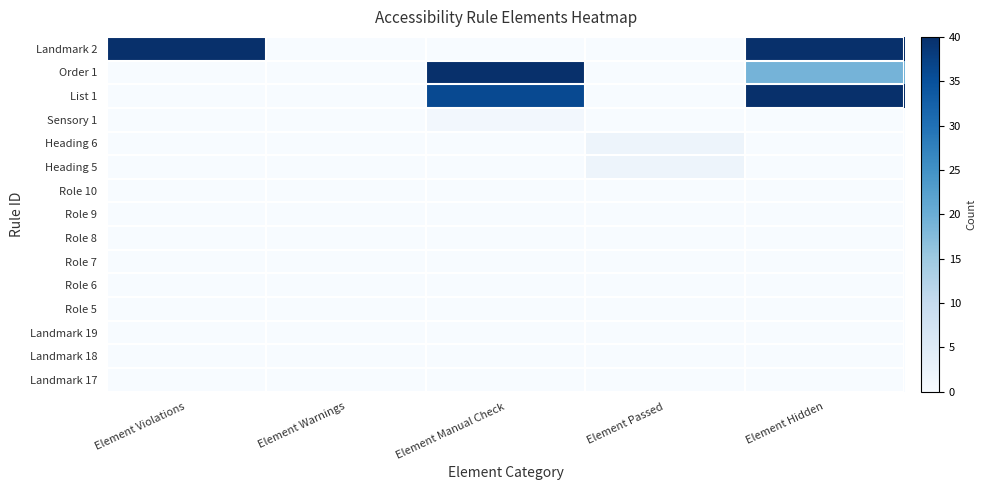

At which category is the sum across all series the highest?

Element Hidden